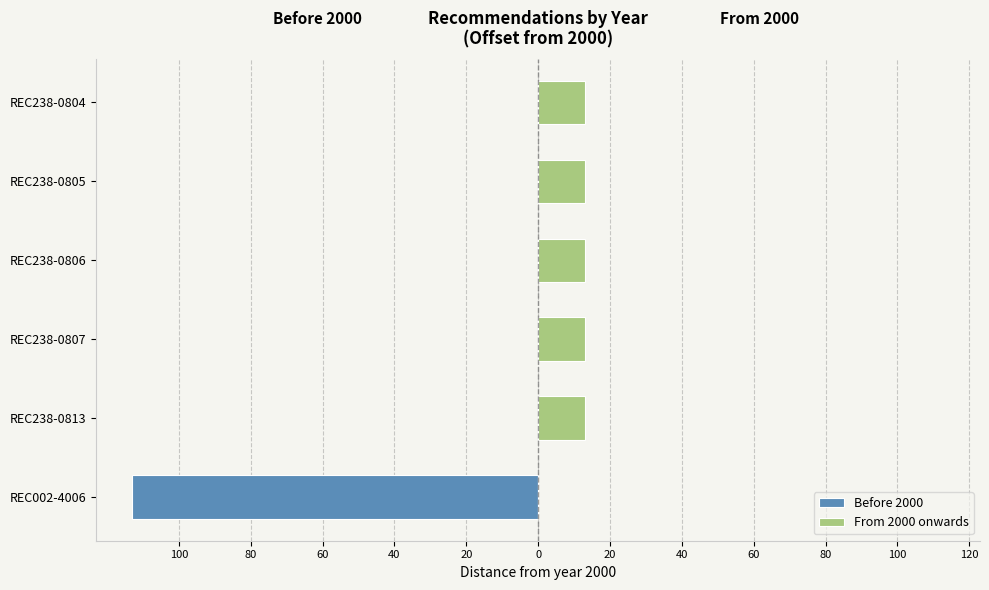

Which series has the widest spread of values?

Before 2000